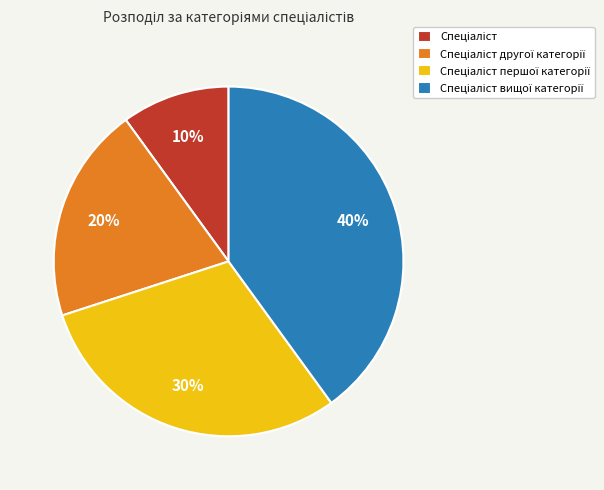

To the nearest percent, what is the average slice percentage?

25%